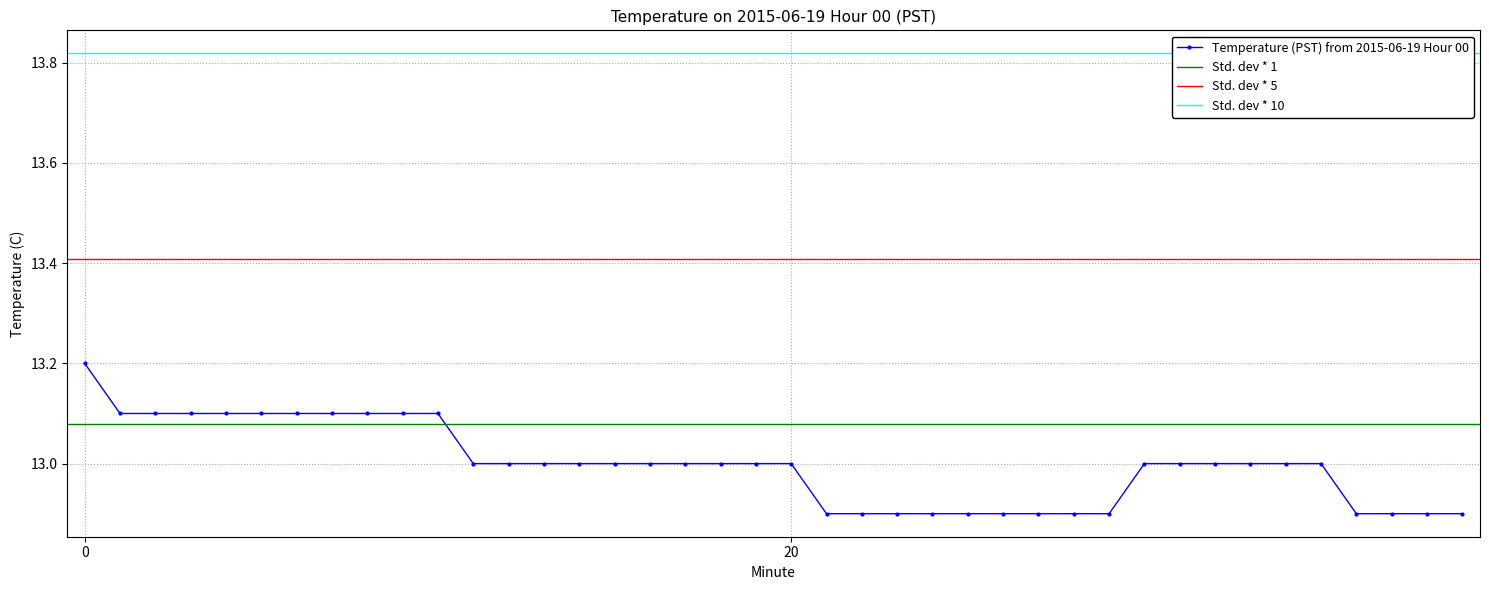

The value at 35 is 18.3. True or false?

False